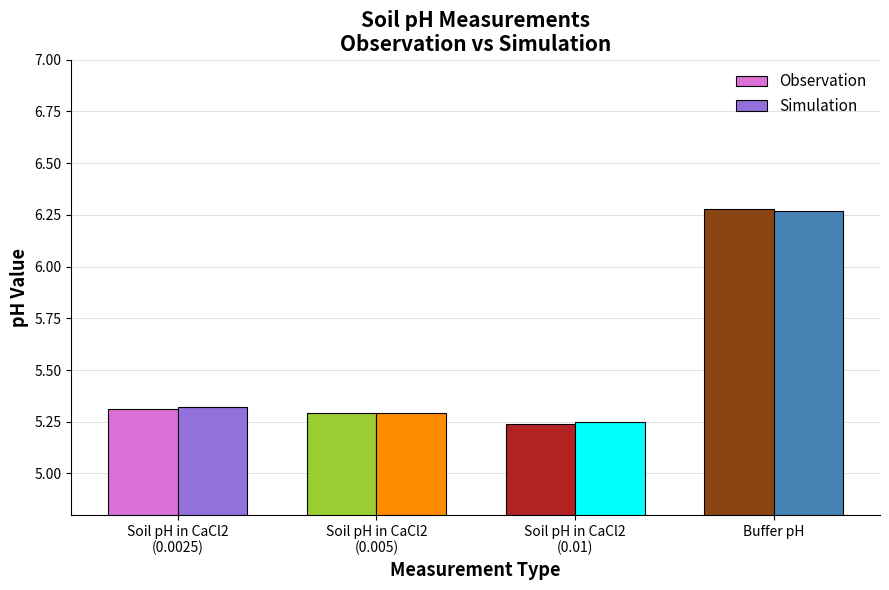

Read the Simulation value at Soil pH in CaCl2
(0.0025).

5.3